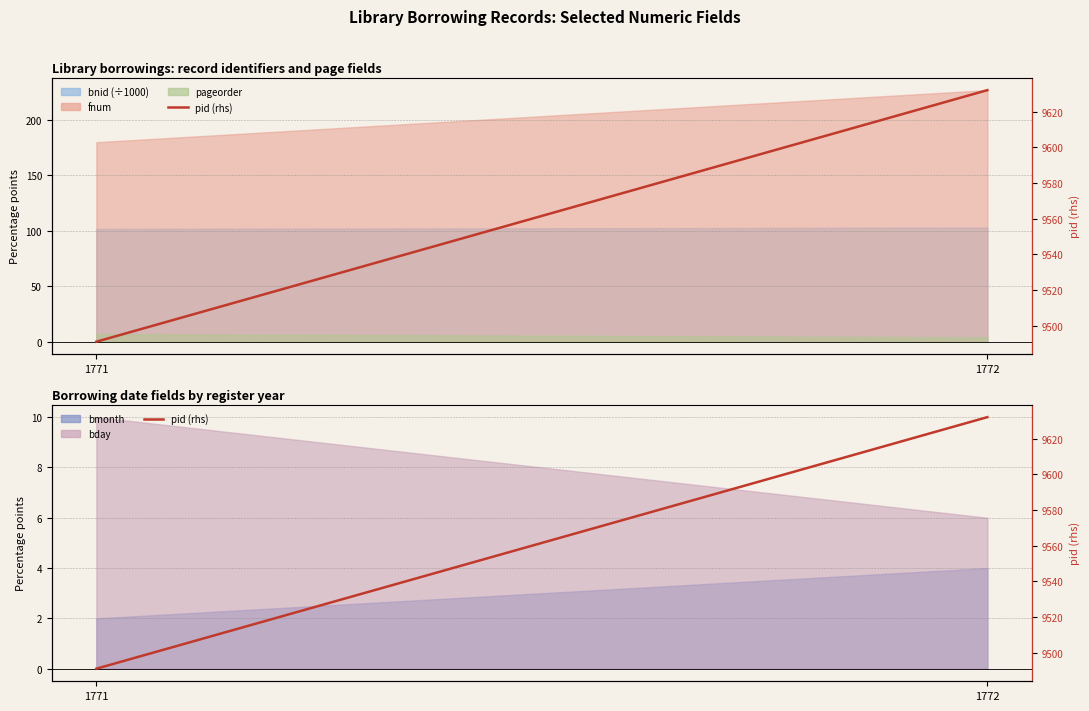

What is the difference between the values at 1771 and 1772?

141